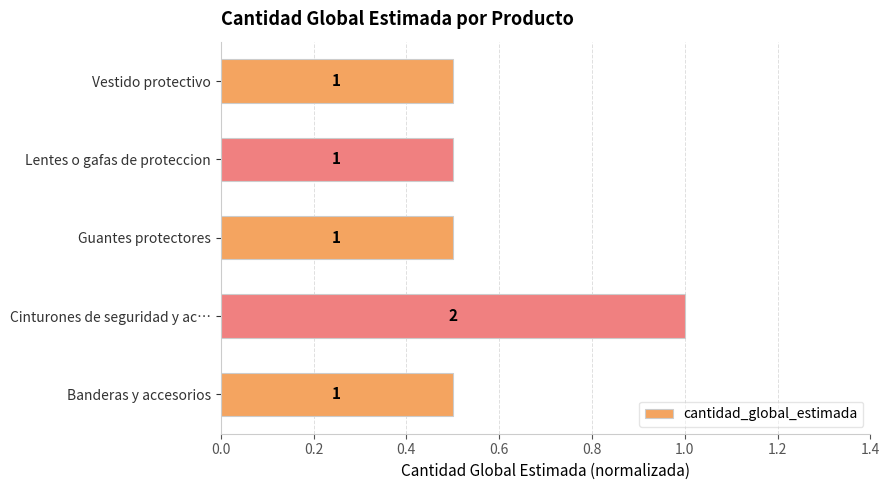

The chart shows a value of 0.5 at Lentes o gafas de proteccion. True or false?

True